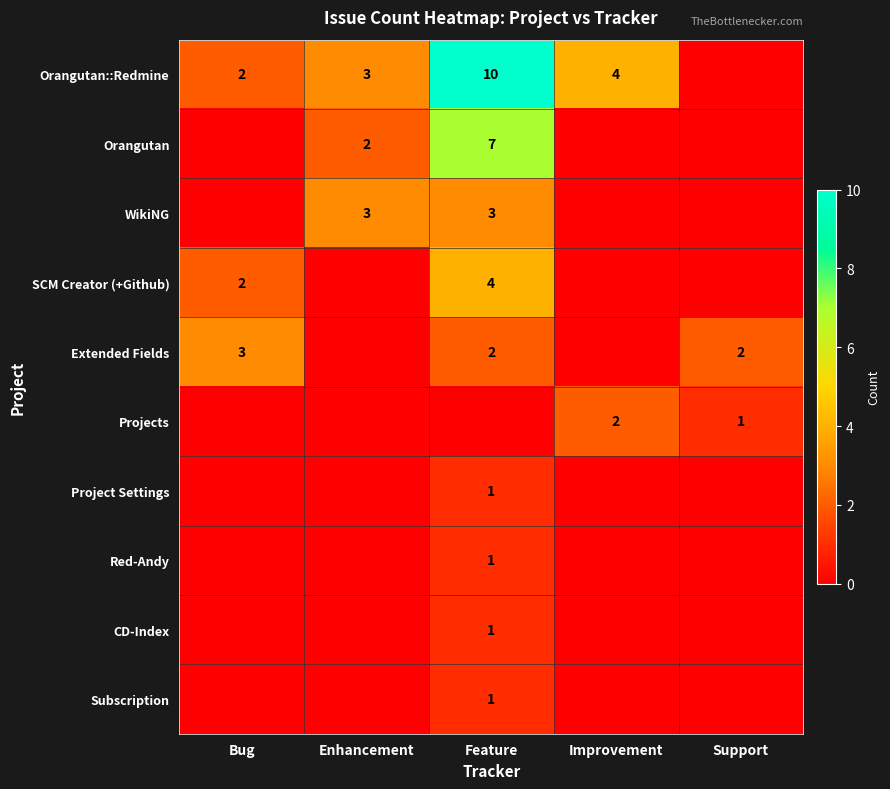

The value of WikiNG at Feature is 4. True or false?

False